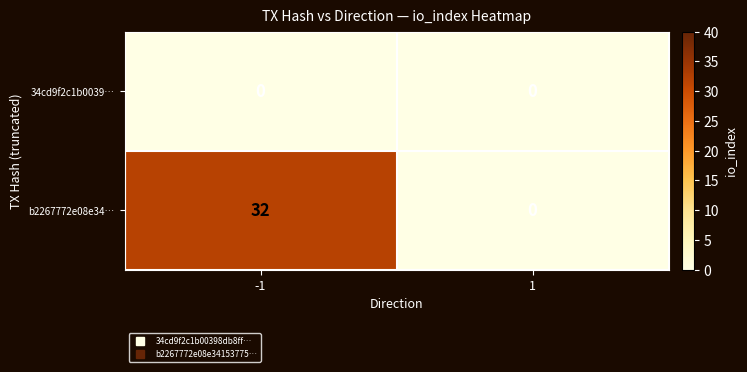

True or false: b2267772e08e34… has a value of 16 at -1.

False